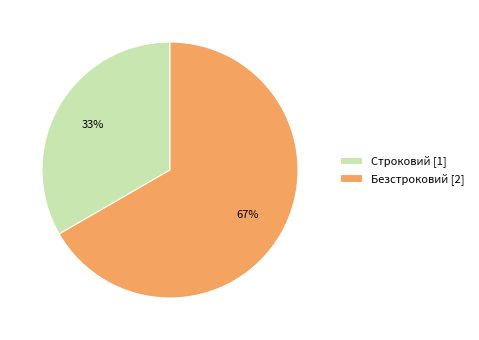

Is it true that Строковий is 33% of the pie?

True